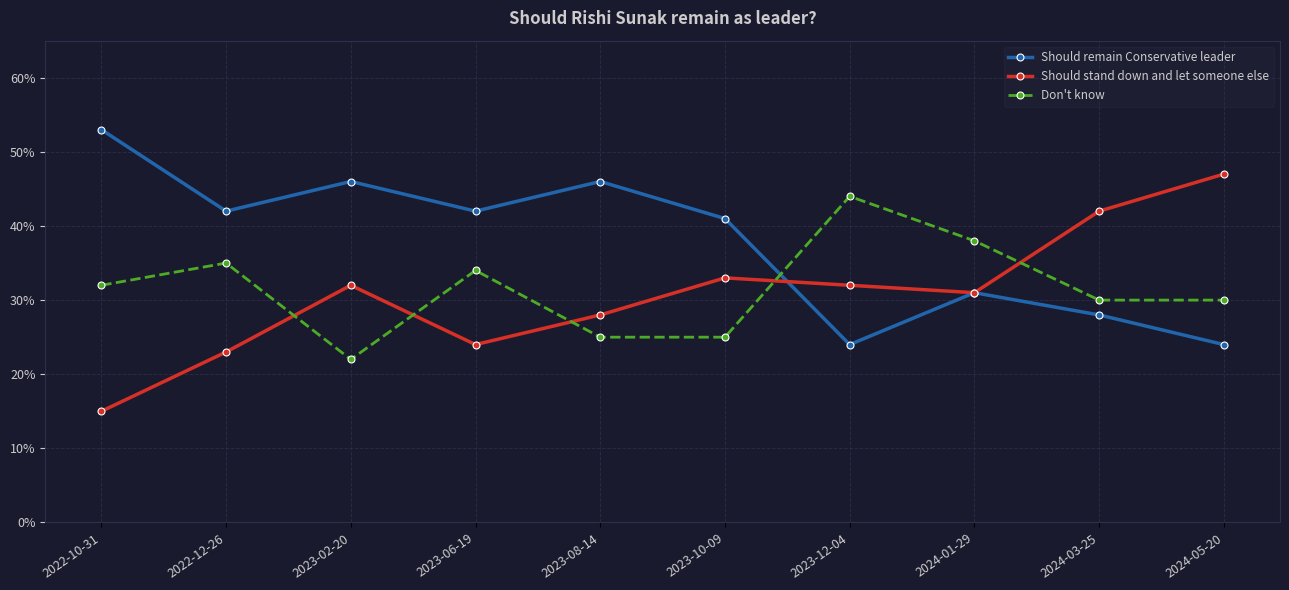

What is the difference between the Should stand down and let someone else values at 2023-02-20 and 2024-03-25?

0.1